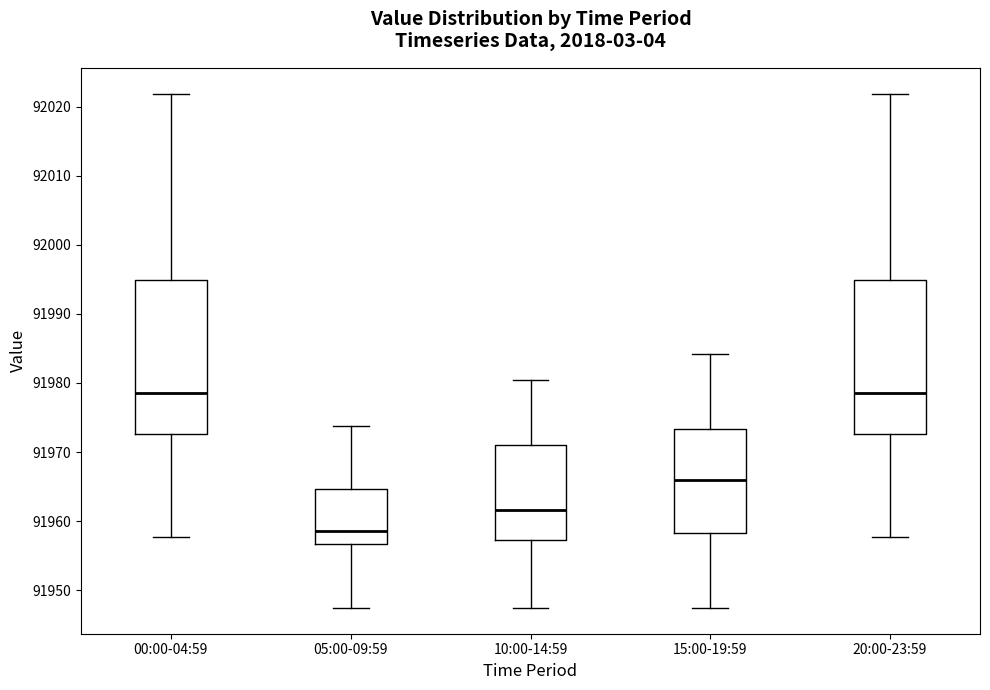

Which box has the lowest median line?

05:00-09:59